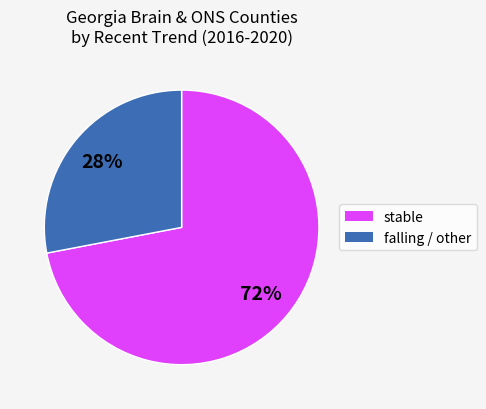

Does any single category account for the majority?

Yes